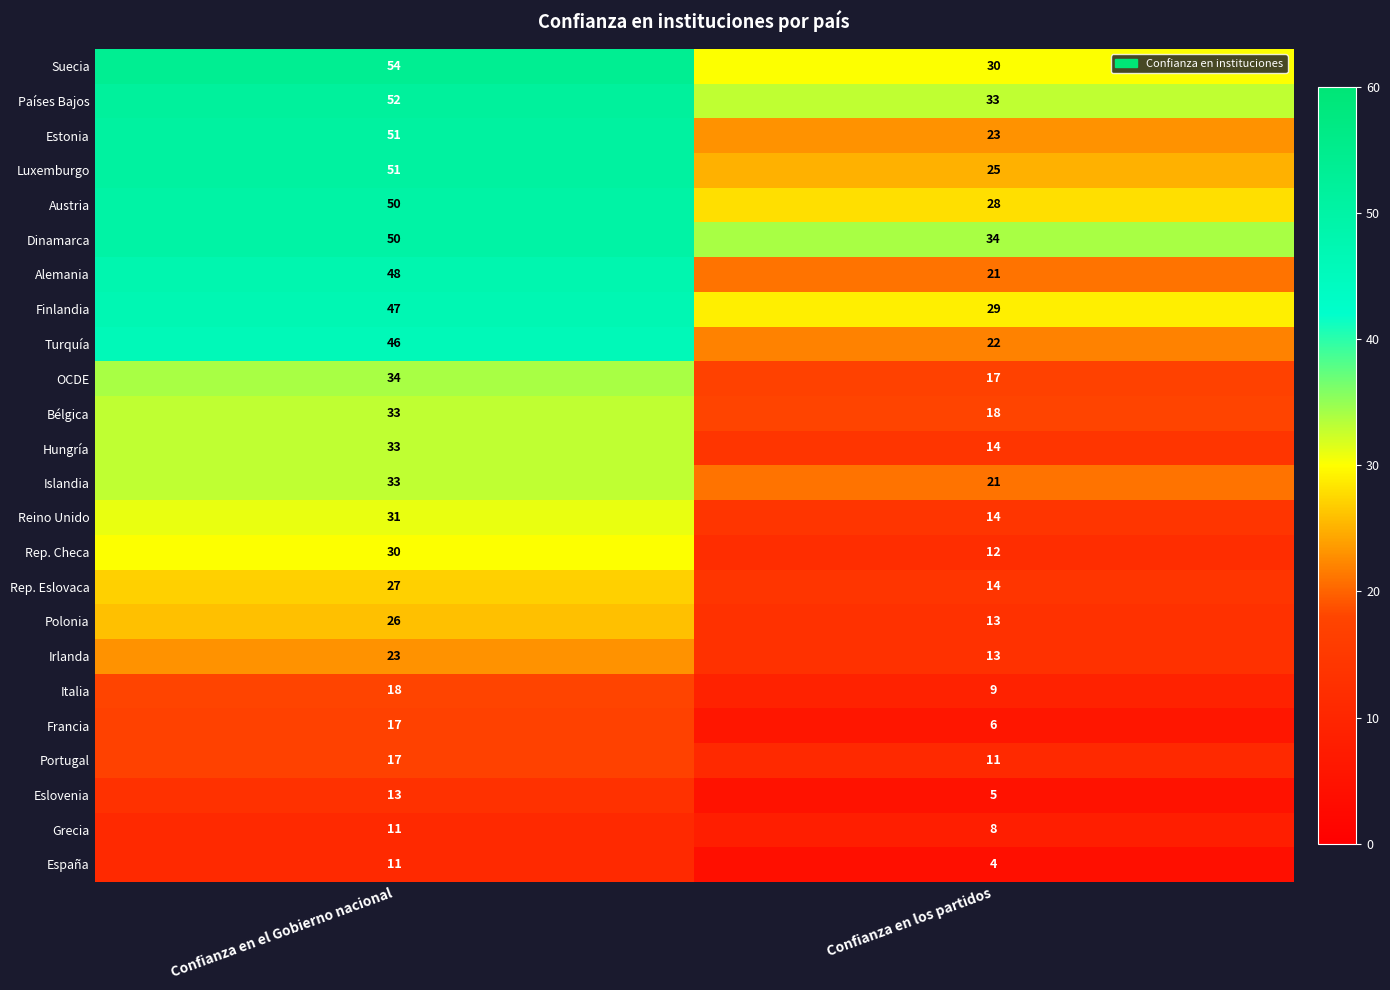

At which category is the sum across all series the highest?

Confianza en el Gobierno nacional